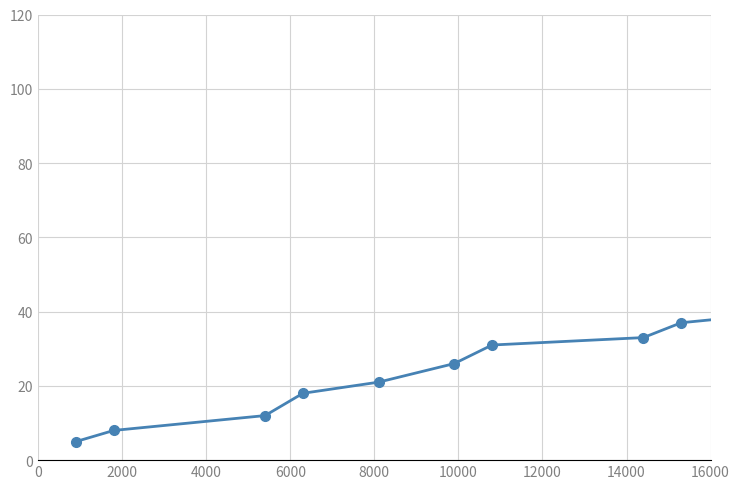

How many categories are shown in the chart?

10